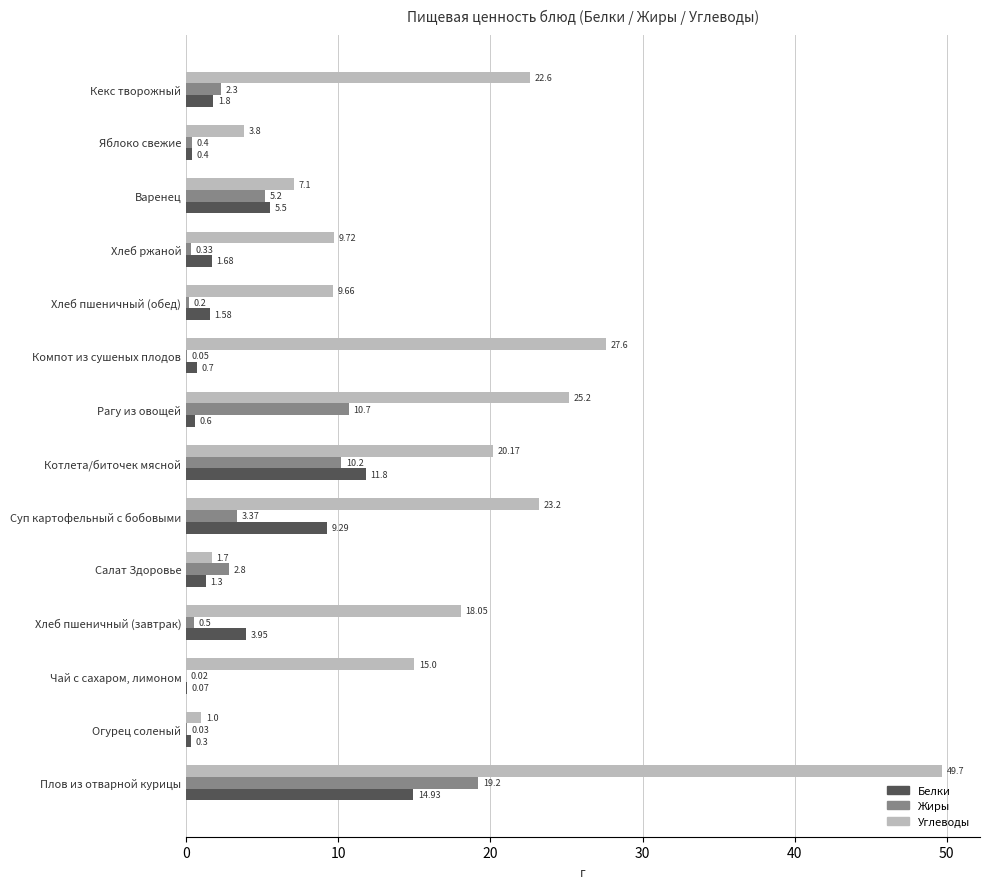

At which label is Жиры closest to 9?

Котлета/биточек мясной